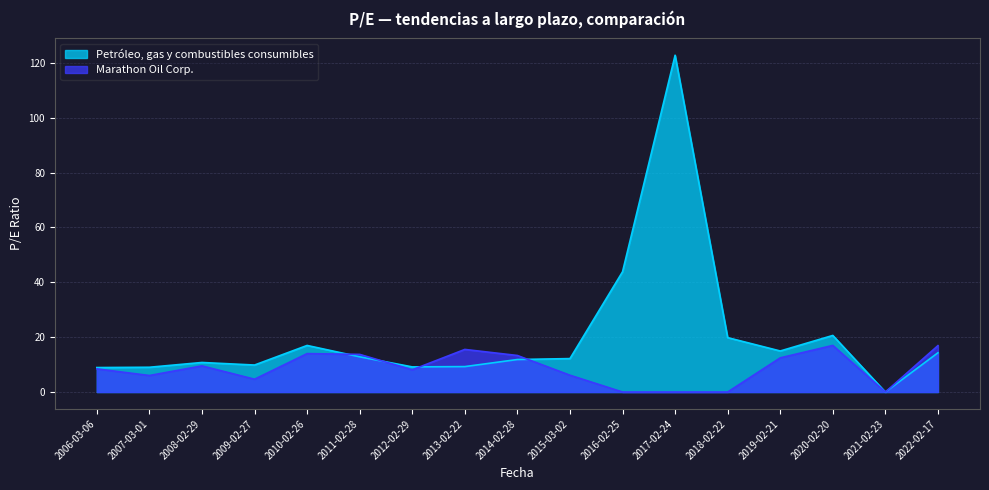

True or false: Marathon Oil Corp. has more than 0 interior local peaks.

True